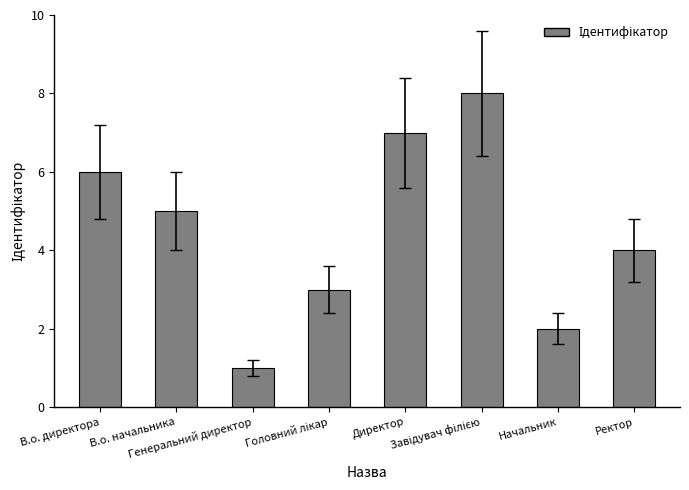

What is the sum of all values?

36